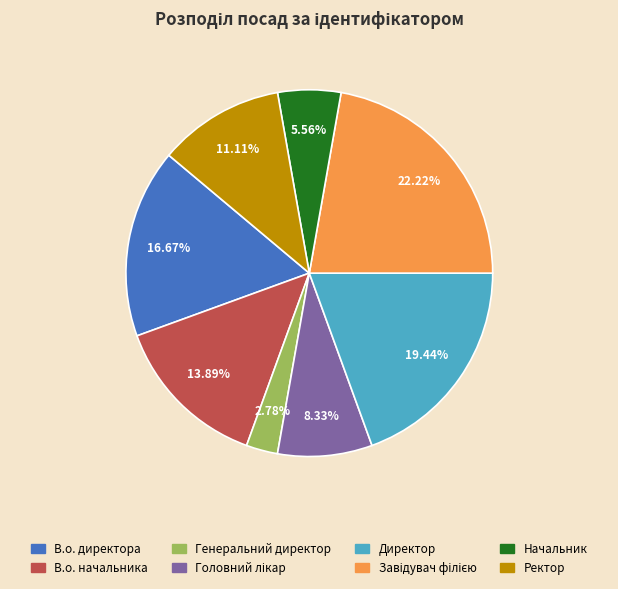

True or false: Начальник accounts for 1% of the total.

False